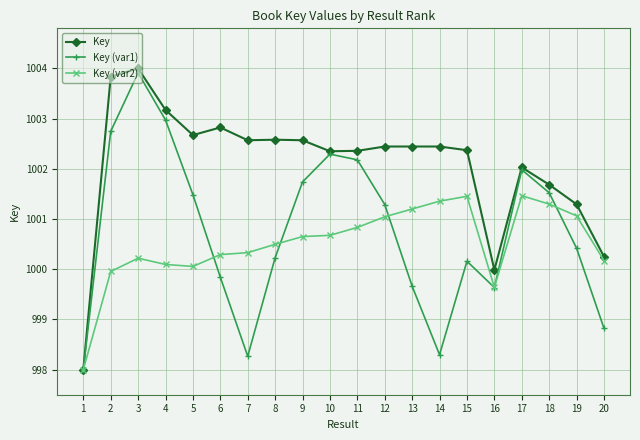

Does the chart display data point markers on the line(s)?

Yes